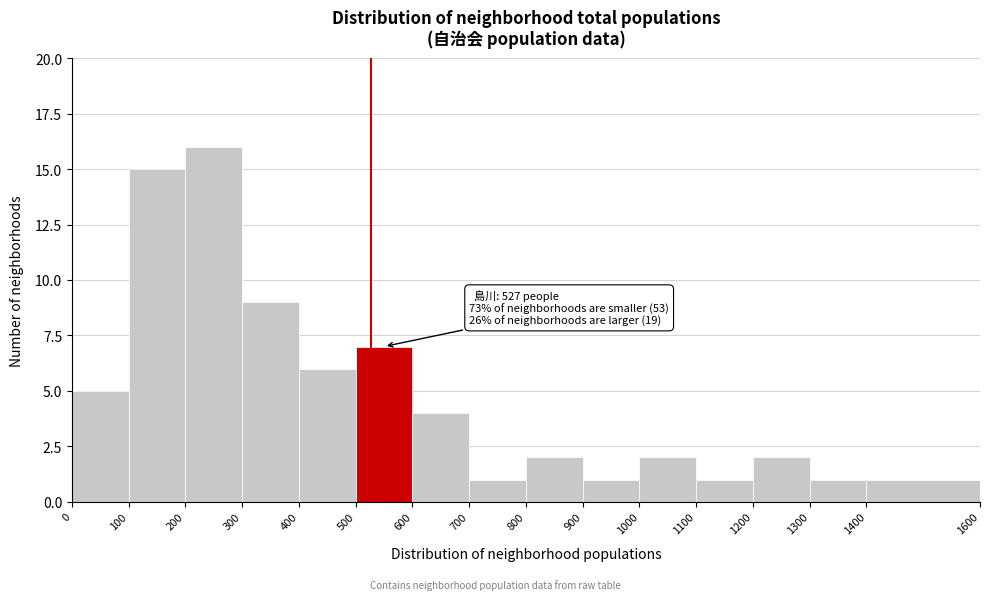

Which range on the x-axis has the tallest bar?

200 to 300